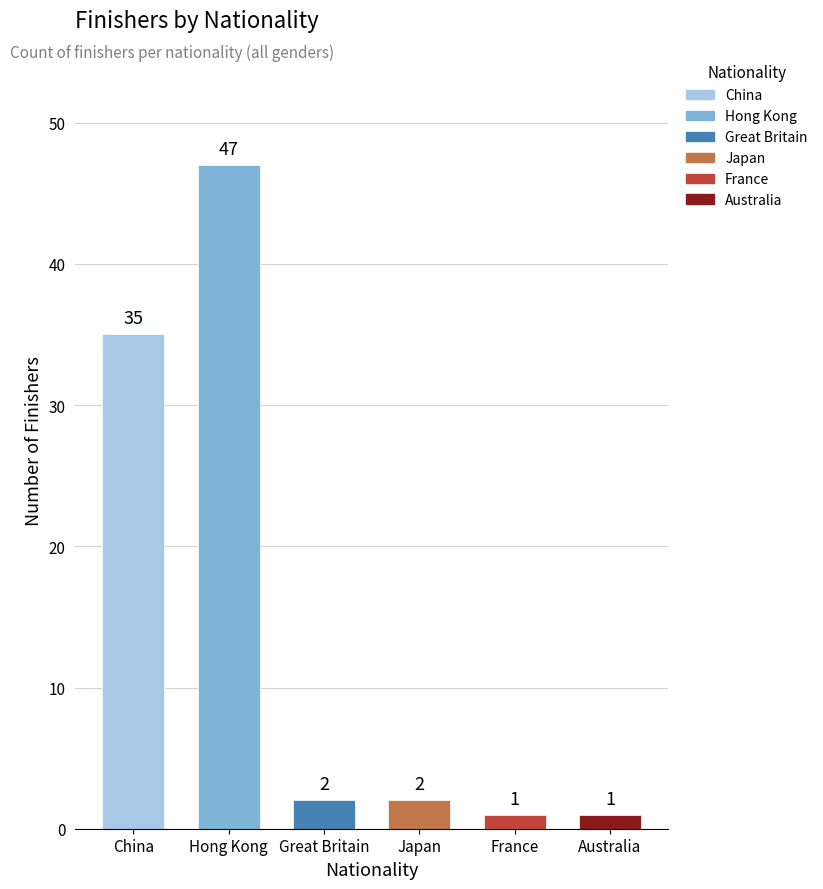

What is the sum of all values?

88